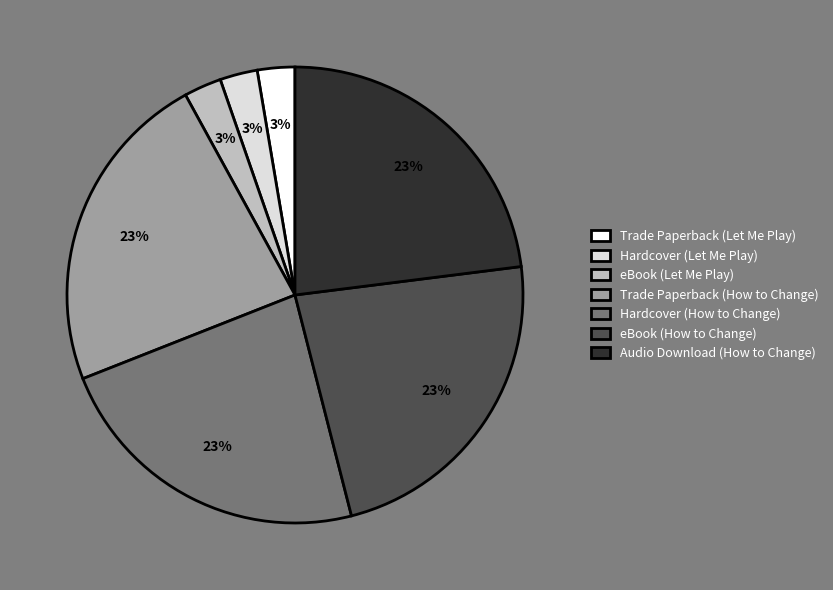

To the nearest percent, what portion does Audio Download (How to Change) represent?

23%